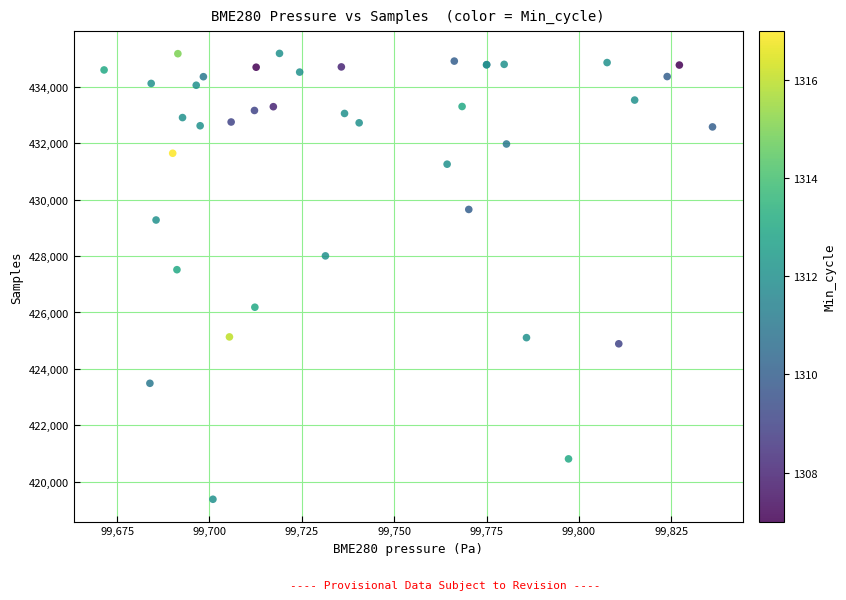

What Y value in the scatter plot is closest to 427282?

427518